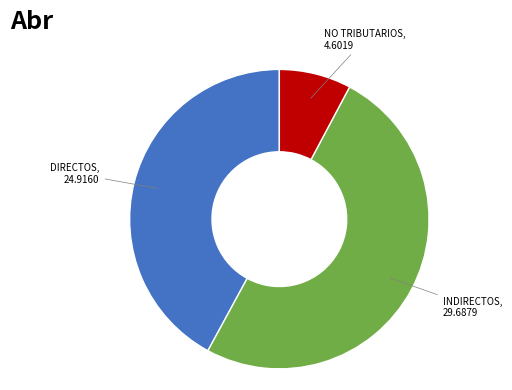

Does NO TRIBUTARIOS represent more than half of the total?

No